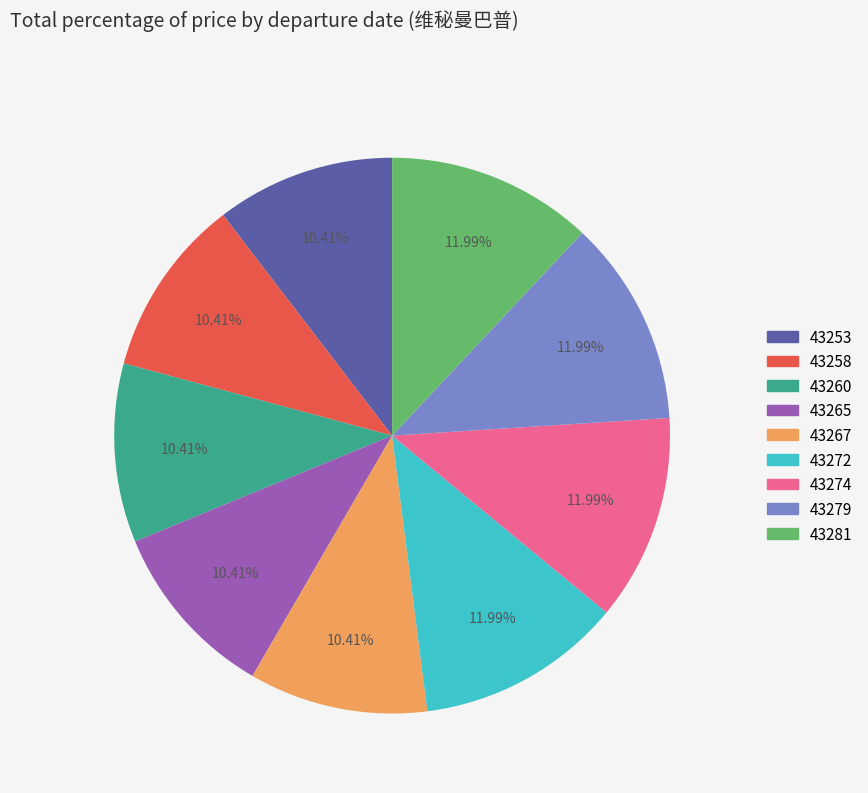

Is there any slice that represents more than half of the pie?

No